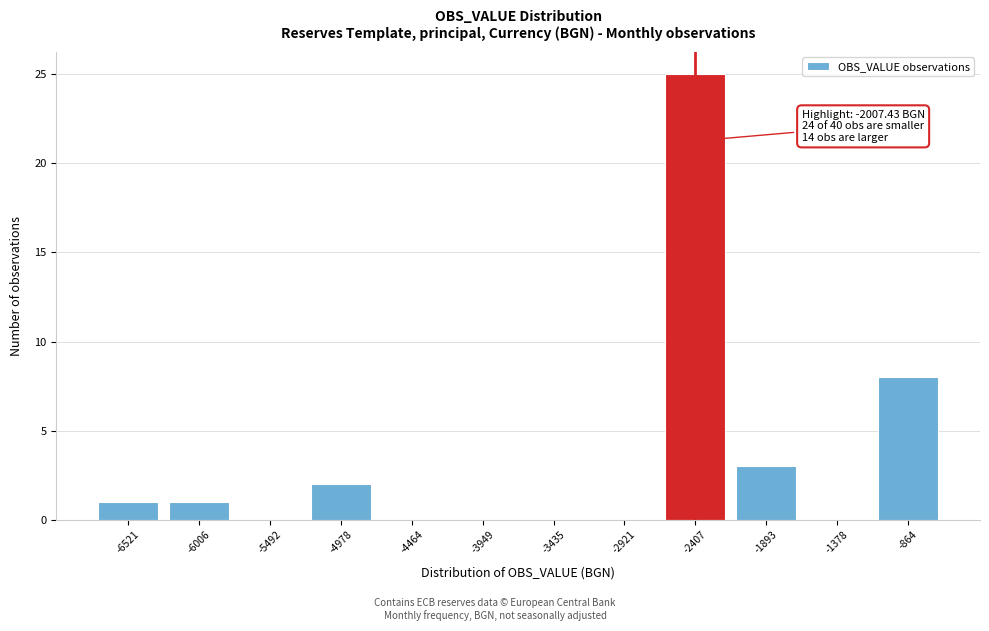

Reading left to right, what are all the values shown in this chart?

-6521=1	-6006=1	-5492=0	-4978=2	-4464=0	-3949=0	-3435=0	-2921=0	-2407=25	-1893=3	-1378=0	-864=8